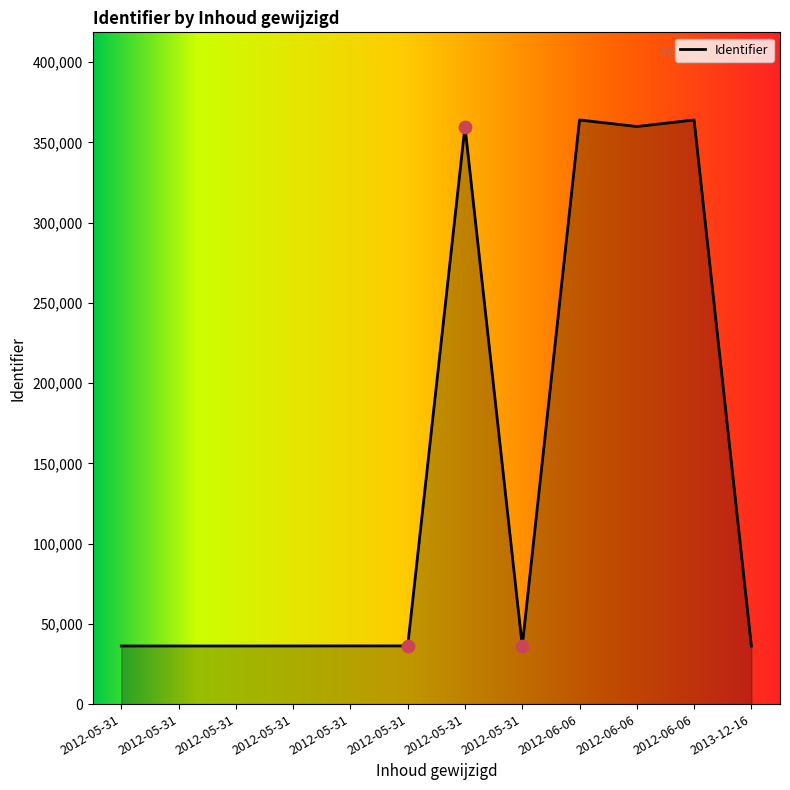

Between 2012-05-31 and 2013-12-16, which is larger?

2012-05-31